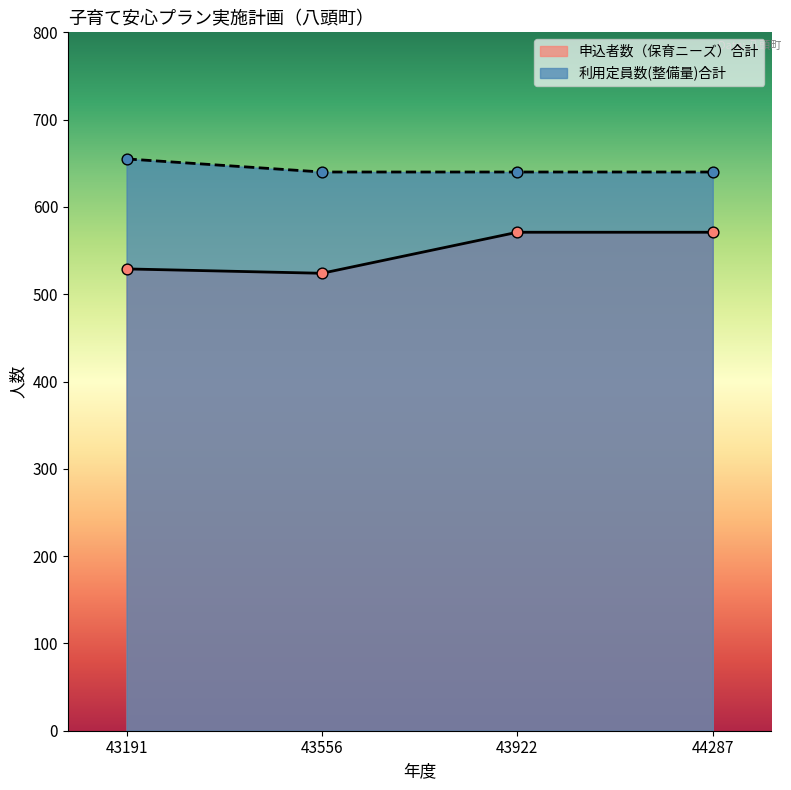

What is the total value across all series at 43191?

1184